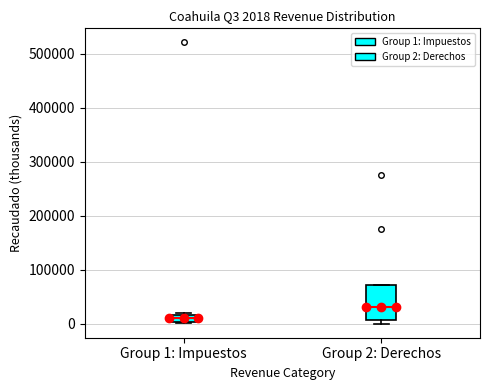

Which box's median line is the lowest?

Group 1: Impuestos